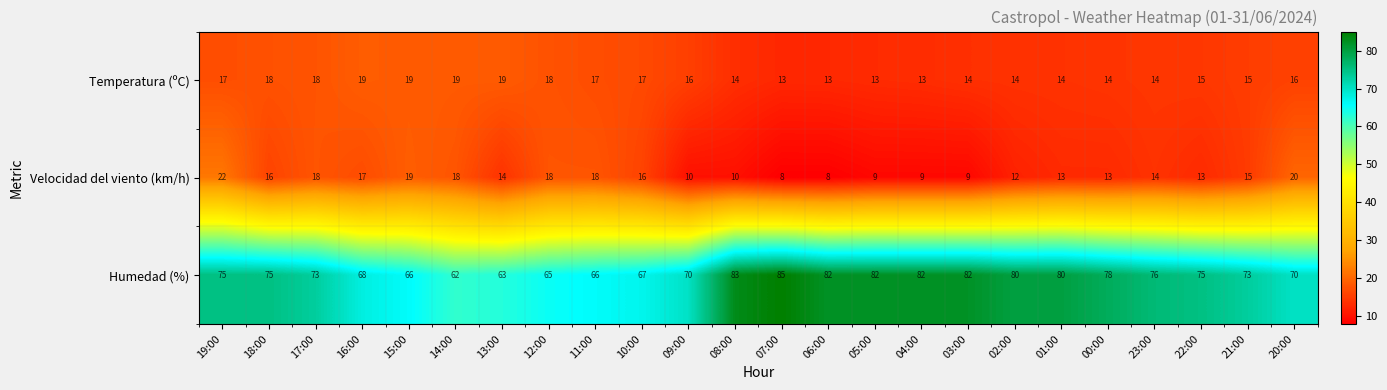

True or false: Humedad (%) has a value of 108 at 03:00.

False